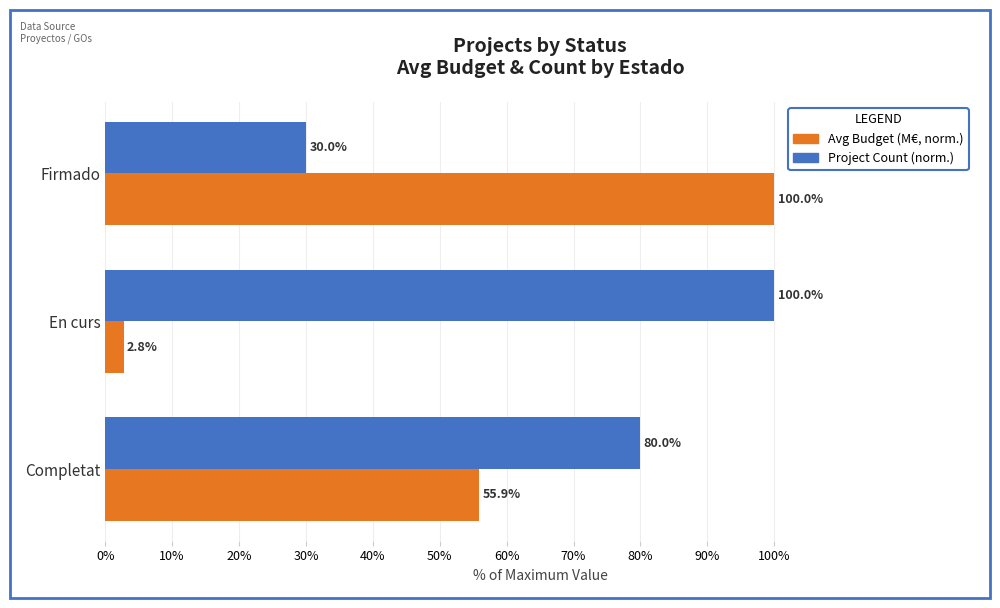

Is it true that Project Count (norm.) equals 100.0 at En curs?

True